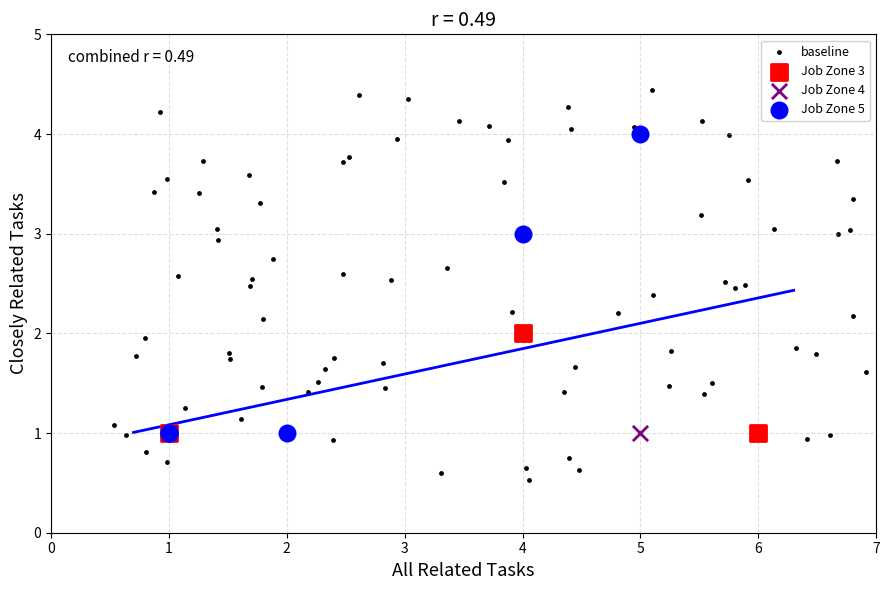

Which series reaches the minimum Y coordinate?

baseline